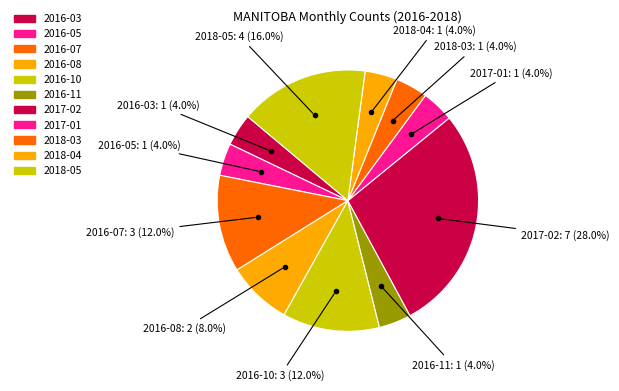

What is the change in value from 2016-07 to 2017-01?

-2